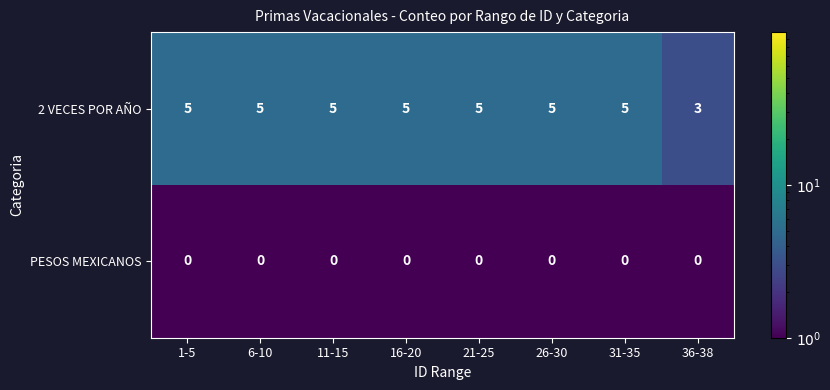

Which series has the largest total across all categories?

2 VECES POR AÑO